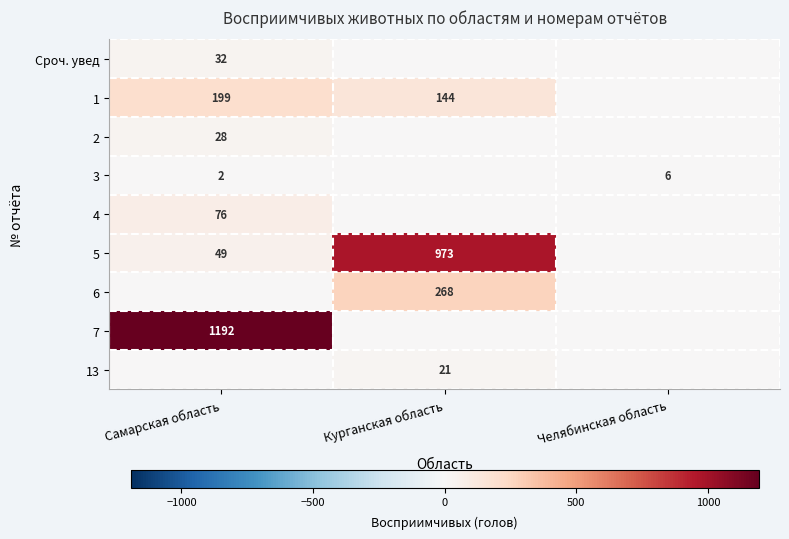

Is the value of 1 at Курганская область greater than the value of 13 at Курганская область?

Yes